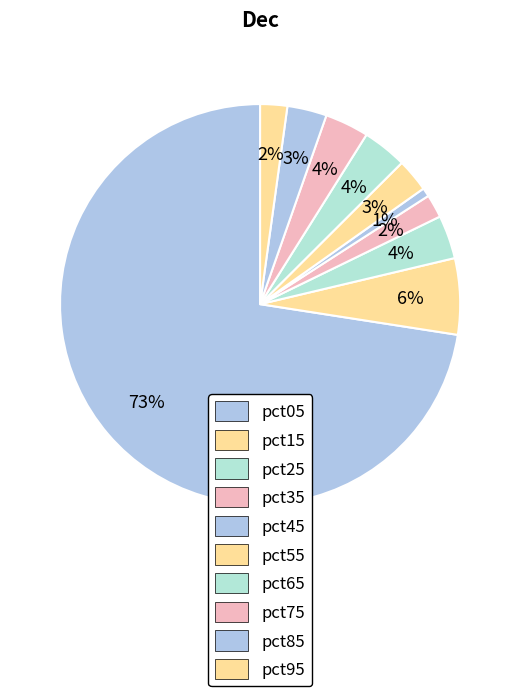

To the nearest percent, what is the average slice percentage?

10%